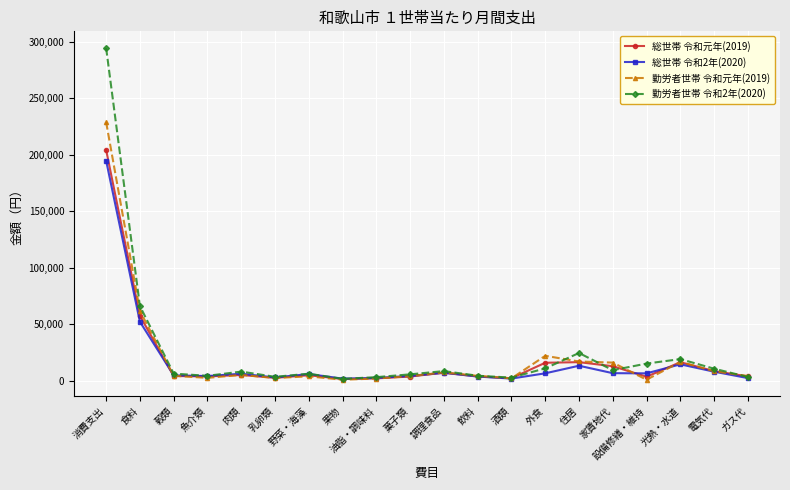

At which category is the sum across all series the highest?

消費支出